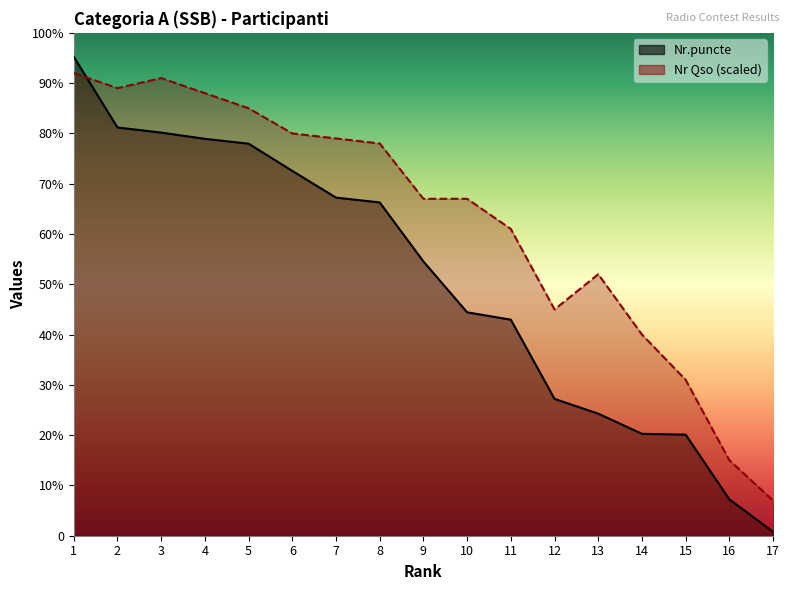

What value does the Nr Qso series have at 6?

2834.2